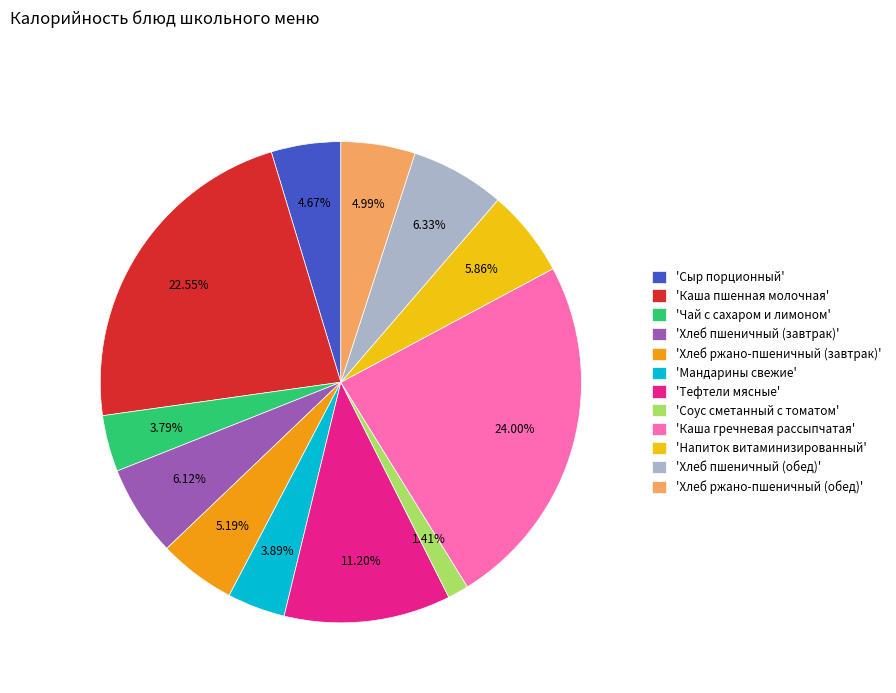

Is the sum of 'Каша гречневая рассыпчатая' and 'Сыр порционный' greater than half?

No